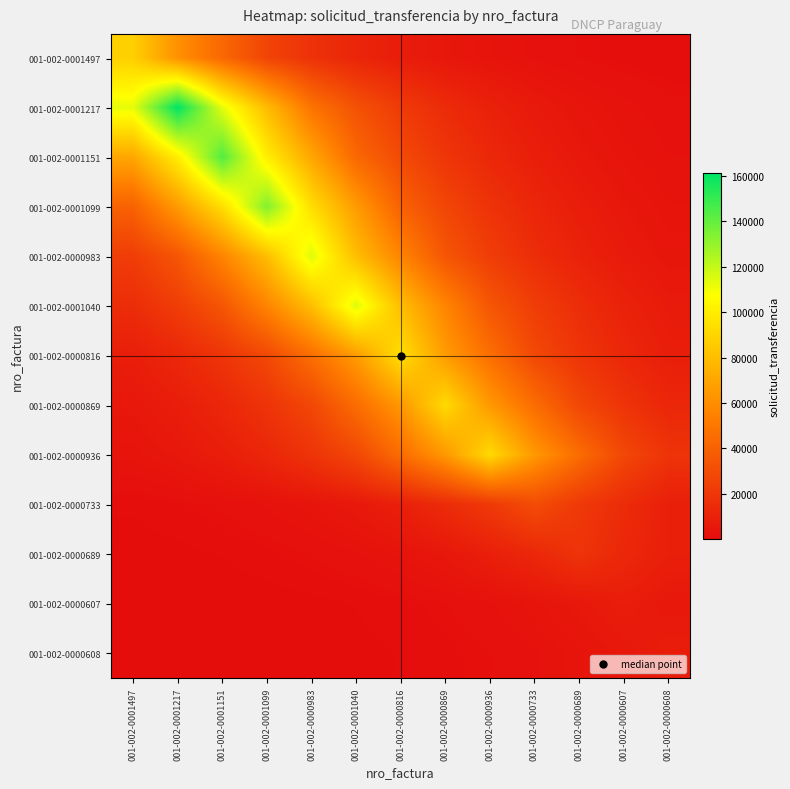

Reading left to right, extract all data points from this chart.

001-002-0001497: 001-002-0001497=87633.0	001-002-0001217=61343.1	001-002-0001151=42940.2	001-002-0001099=26289.9	001-002-0000983=17599.3	001-002-0001040=11781.6	001-002-0000816=7887.0	001-002-0000869=5279.8	001-002-0000936=3534.5	001-002-0000733=2366.1	001-002-0000689=1583.9	001-002-0000607=1060.3	001-002-0000608=709.8
001-002-0001217: 001-002-0001497=112907.2	001-002-0001217=161296.0	001-002-0001151=112907.2	001-002-0001099=79035.0	001-002-0000983=48388.8	001-002-0001040=32393.1	001-002-0000816=21685.0	001-002-0000869=14516.6	001-002-0000936=9717.9	001-002-0000733=6505.5	001-002-0000689=4355.0	001-002-0000607=2915.4	001-002-0000608=1951.6
001-002-0001151: 001-002-0001497=70502.2	001-002-0001217=100717.4	001-002-0001151=143882.0	001-002-0001099=100717.4	001-002-0000983=70502.2	001-002-0001040=43164.6	001-002-0000816=28895.8	001-002-0000869=19343.8	001-002-0000936=12949.4	001-002-0000733=8668.7	001-002-0000689=5803.1	001-002-0000607=3884.8	001-002-0000608=2600.6
001-002-0001099: 001-002-0001497=40202.1	001-002-0001217=65663.4	001-002-0001151=93804.9	001-002-0001099=134007.0	001-002-0000983=93804.9	001-002-0001040=65663.4	001-002-0000816=40202.1	001-002-0000869=26912.6	001-002-0000936=18016.2	001-002-0000733=12060.6	001-002-0000689=8073.8	001-002-0000607=5404.9	001-002-0000608=3618.2
001-002-0000983: 001-002-0001497=22991.6	001-002-0001217=34344.9	001-002-0001151=56096.7	001-002-0001099=80138.1	001-002-0000983=114483.0	001-002-0001040=80138.1	001-002-0000816=56096.7	001-002-0000869=34344.9	001-002-0000936=22991.6	001-002-0000733=15391.3	001-002-0000689=10303.5	001-002-0000607=6897.5	001-002-0000608=4617.4
001-002-0001040: 001-002-0001497=15391.3	001-002-0001217=22991.6	001-002-0001151=34344.9	001-002-0001099=56096.7	001-002-0000983=80138.1	001-002-0001040=114483.0	001-002-0000816=80138.1	001-002-0000869=56096.7	001-002-0000936=34344.9	001-002-0000733=22991.6	001-002-0000689=15391.3	001-002-0000607=10303.5	001-002-0000608=6897.5
001-002-0000816: 001-002-0001497=8470.9	001-002-0001217=12653.8	001-002-0001151=18902.3	001-002-0001099=28236.3	001-002-0000983=46119.3	001-002-0001040=65884.7	001-002-0000816=94121.0	001-002-0000869=65884.7	001-002-0000936=46119.3	001-002-0000733=28236.3	001-002-0000689=18902.3	001-002-0000607=12653.8	001-002-0000608=8470.9
001-002-0000869: 001-002-0001497=5548.6	001-002-0001217=8288.5	001-002-0001151=12381.4	001-002-0001099=18495.4	001-002-0000983=27628.5	001-002-0001040=45126.5	001-002-0000816=64466.5	001-002-0000869=92095.0	001-002-0000936=64466.5	001-002-0000733=45126.5	001-002-0000689=27628.5	001-002-0000607=18495.4	001-002-0000608=12381.4
001-002-0000936: 001-002-0001497=3714.4	001-002-0001217=5548.6	001-002-0001151=8288.5	001-002-0001099=12381.4	001-002-0000983=18495.4	001-002-0001040=27628.5	001-002-0000816=45126.5	001-002-0000869=64466.5	001-002-0000936=92095.0	001-002-0000733=64466.5	001-002-0000689=45126.5	001-002-0000607=27628.5	001-002-0000608=18495.4
001-002-0000733: 001-002-0001497=813.6	001-002-0001217=1215.3	001-002-0001151=1815.5	001-002-0001099=2712.0	001-002-0000983=4051.1	001-002-0001040=6051.6	001-002-0000816=9039.9	001-002-0000869=14765.2	001-002-0000936=21093.1	001-002-0000733=30133.0	001-002-0000689=21093.1	001-002-0000607=14765.2	001-002-0000608=9039.9
001-002-0000689: 001-002-0001497=332.0	001-002-0001217=495.9	001-002-0001151=740.8	001-002-0001099=1106.6	001-002-0000983=1653.0	001-002-0001040=2469.3	001-002-0000816=3688.6	001-002-0000869=5510.1	001-002-0000936=8999.8	001-002-0000733=12856.9	001-002-0000689=18367.0	001-002-0000607=12856.9	001-002-0000608=8999.8
001-002-0000607: 001-002-0001497=98.1	001-002-0001217=146.6	001-002-0001151=218.9	001-002-0001099=327.1	001-002-0000983=488.6	001-002-0001040=729.8	001-002-0000816=1090.2	001-002-0000869=1628.5	001-002-0000936=2432.7	001-002-0000733=3973.4	001-002-0000689=5676.3	001-002-0000607=8109.0	001-002-0000608=5676.3
001-002-0000608: 001-002-0001497=65.7	001-002-0001217=98.1	001-002-0001151=146.6	001-002-0001099=218.9	001-002-0000983=327.1	001-002-0001040=488.6	001-002-0000816=729.8	001-002-0000869=1090.2	001-002-0000936=1628.5	001-002-0000733=2432.7	001-002-0000689=3973.4	001-002-0000607=5676.3	001-002-0000608=8109.0